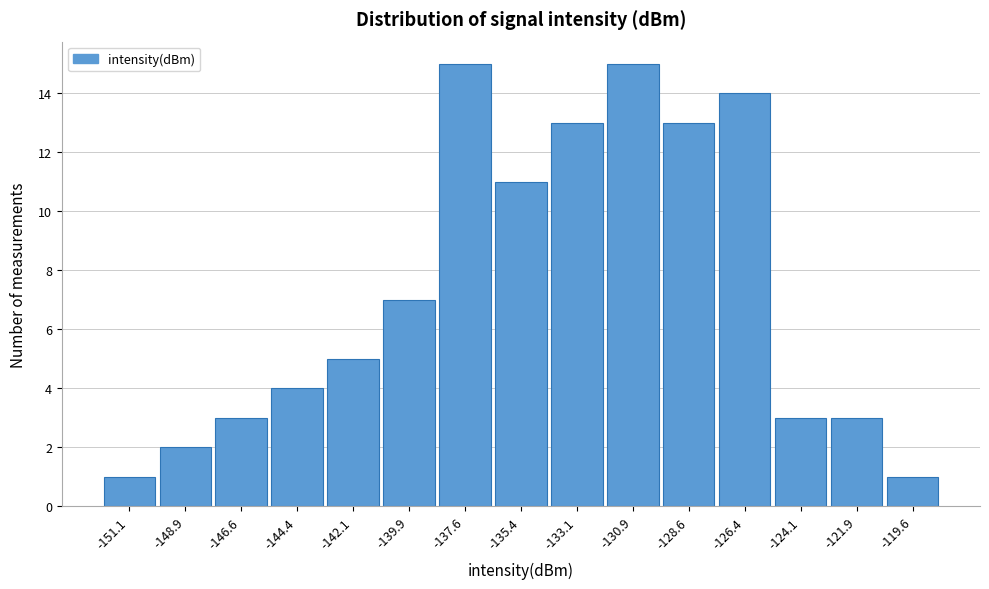

Reading left to right, what are all the values shown in this chart?

-151.1=1	-148.9=2	-146.6=3	-144.4=4	-142.1=5	-139.9=7	-137.6=15	-135.4=11	-133.1=13	-130.9=15	-128.6=13	-126.4=14	-124.1=3	-121.9=3	-119.6=1